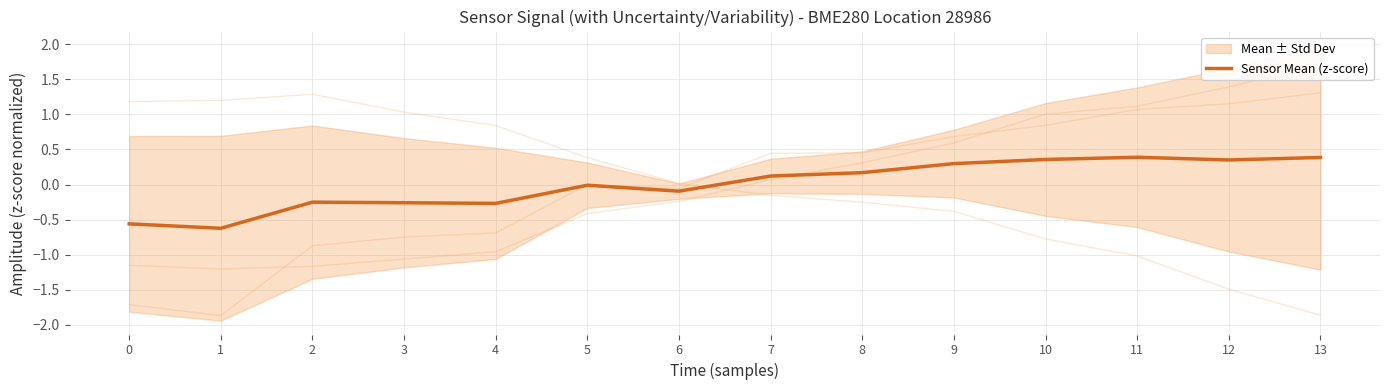

How many lines are shown in the chart?

4